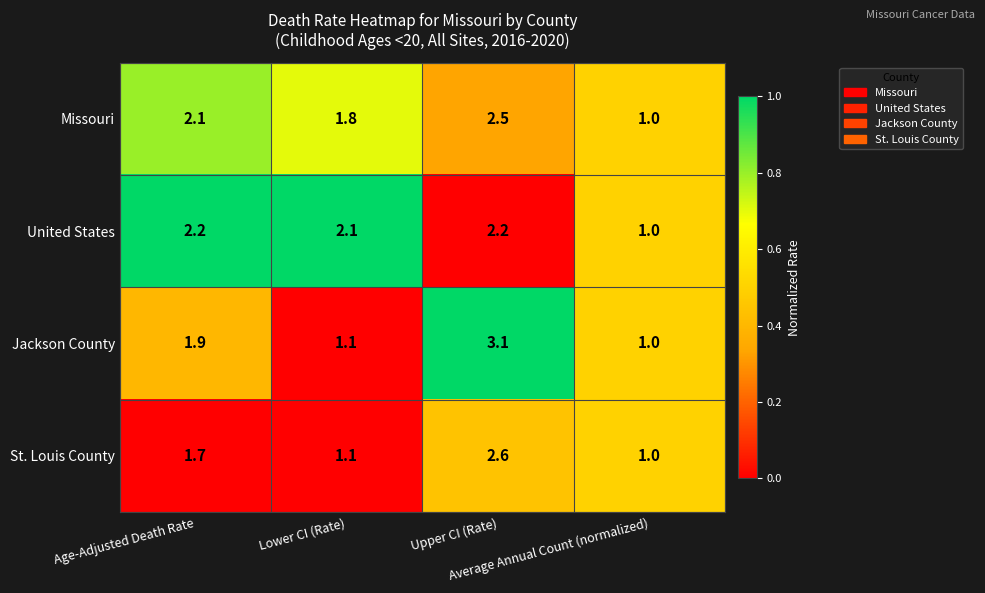

At how many categories does at least one series exceed 2?

3